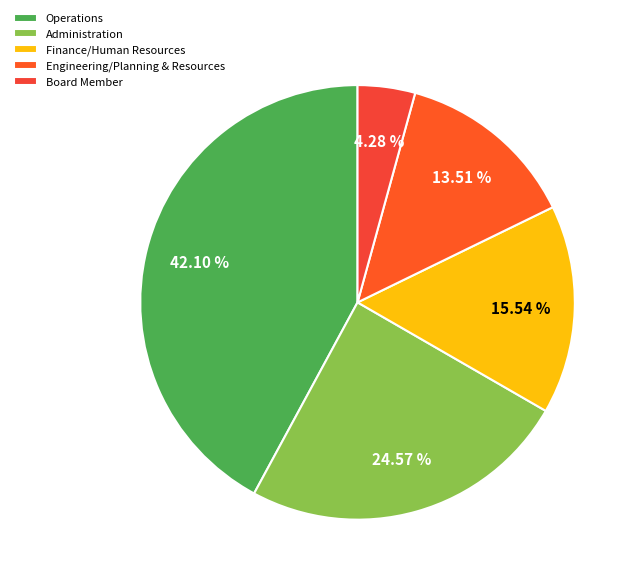

Which category has the biggest portion of the pie?

Operations